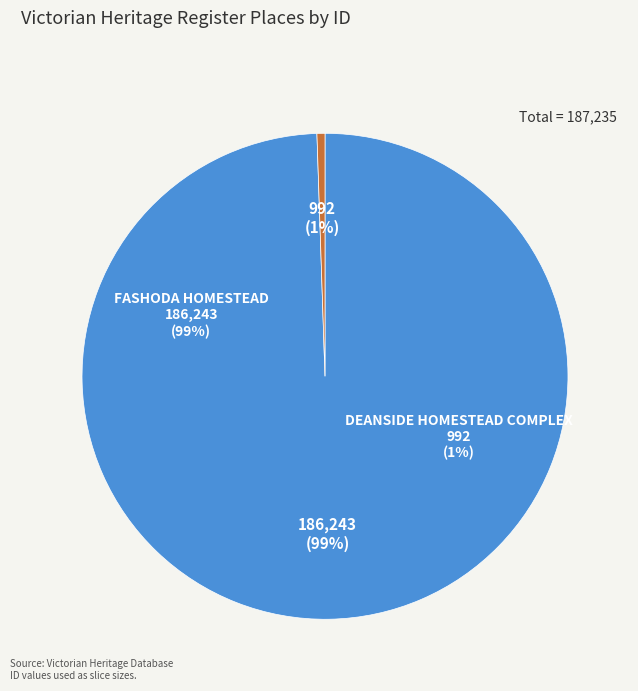

Between FASHODA HOMESTEAD and DEANSIDE HOMESTEAD COMPLEX, which is larger?

FASHODA HOMESTEAD